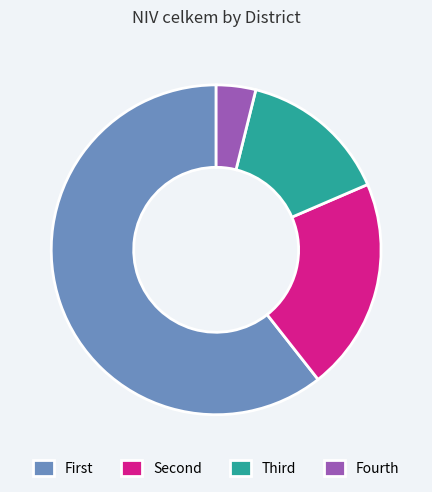

What is the largest slice in the pie chart?

First